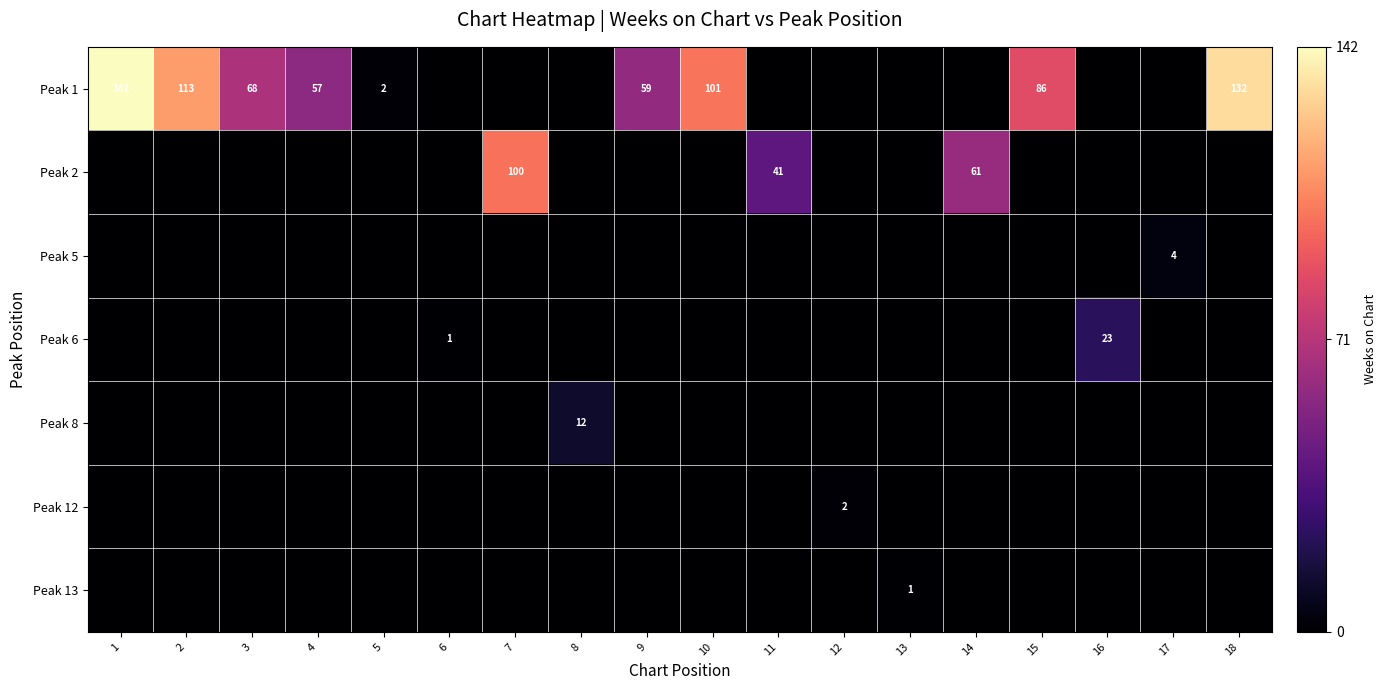

The value of row_2 at 11 is 3. True or false?

False